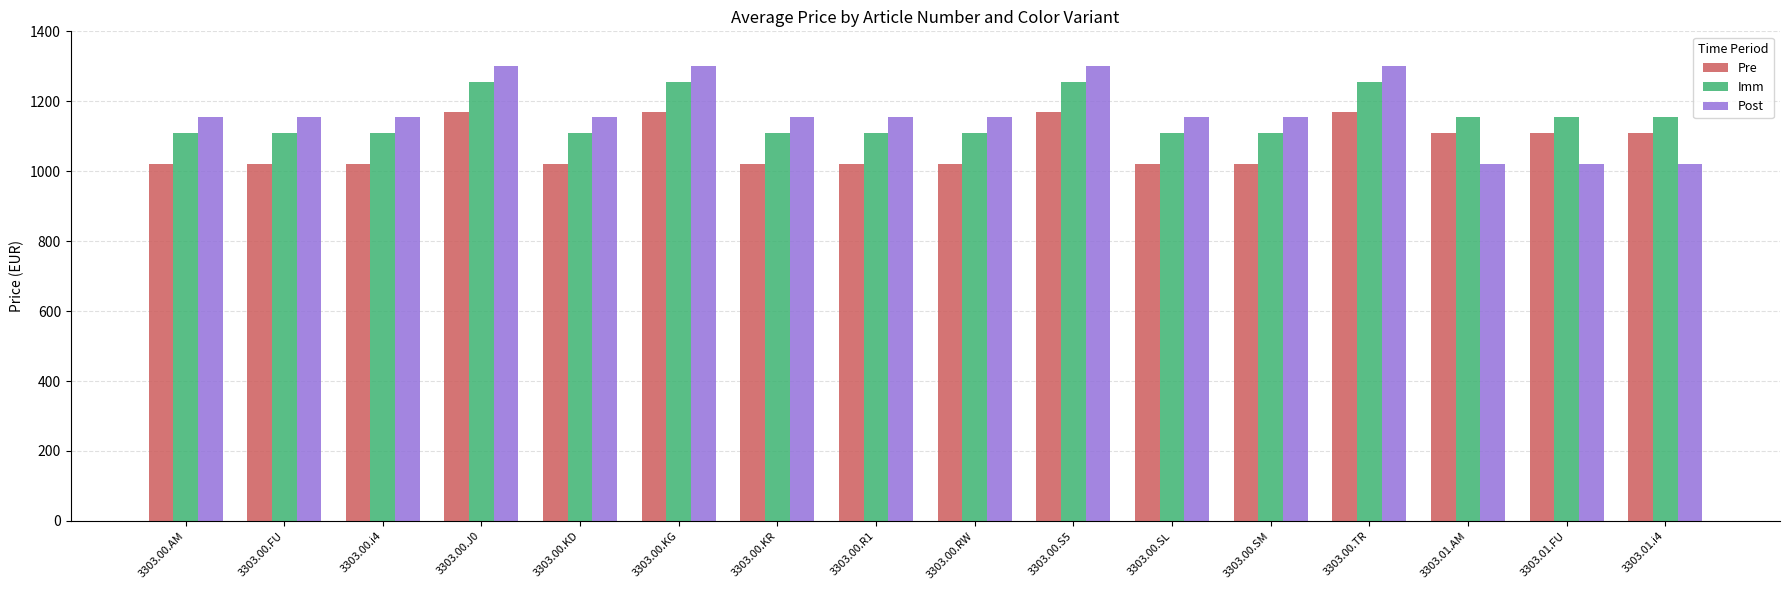

Is it true that Post equals 1154 at 3303.00.AM?

True